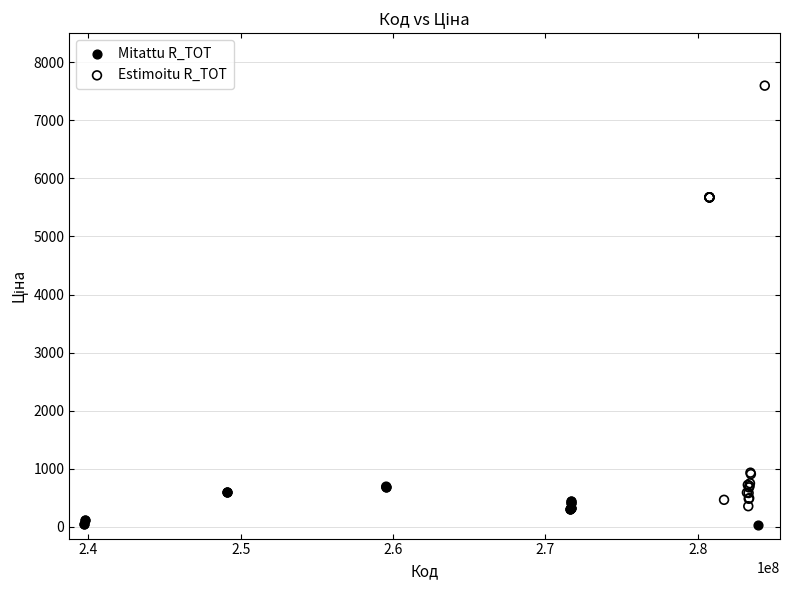

Which series contains the highest Y value?

Estimoitu R_TOT